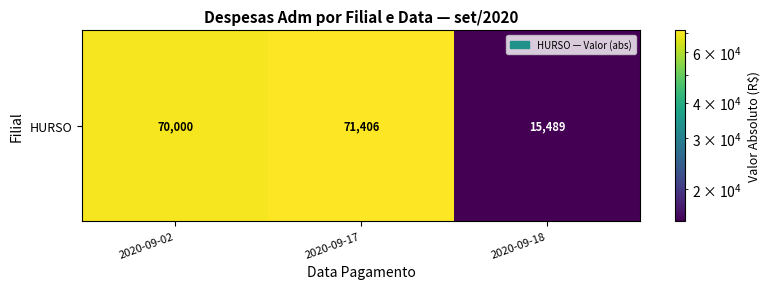

What is the difference between the values at 2020-09-18 and 2020-09-02?

54511.1